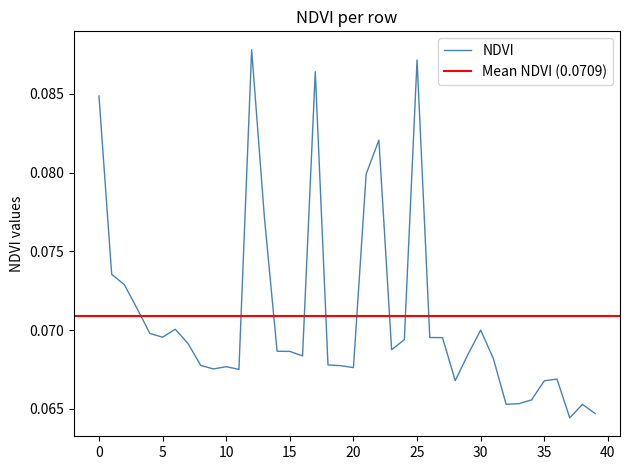

Reading right to left, extract all data points from this chart.

0.1	0.1	0.1	0.1	0.1	0.1	0.1	0.1	0.1	0.1	0.1	0.1	0.1	0.1	0.1	0.1	0.1	0.1	0.1	0.1	0.1	0.1	0.1	0.1	0.1	0.1	0.1	0.1	0.1	0.1	0.1	0.1	0.1	0.1	0.1	0.1	0.1	0.1	0.1	0.1